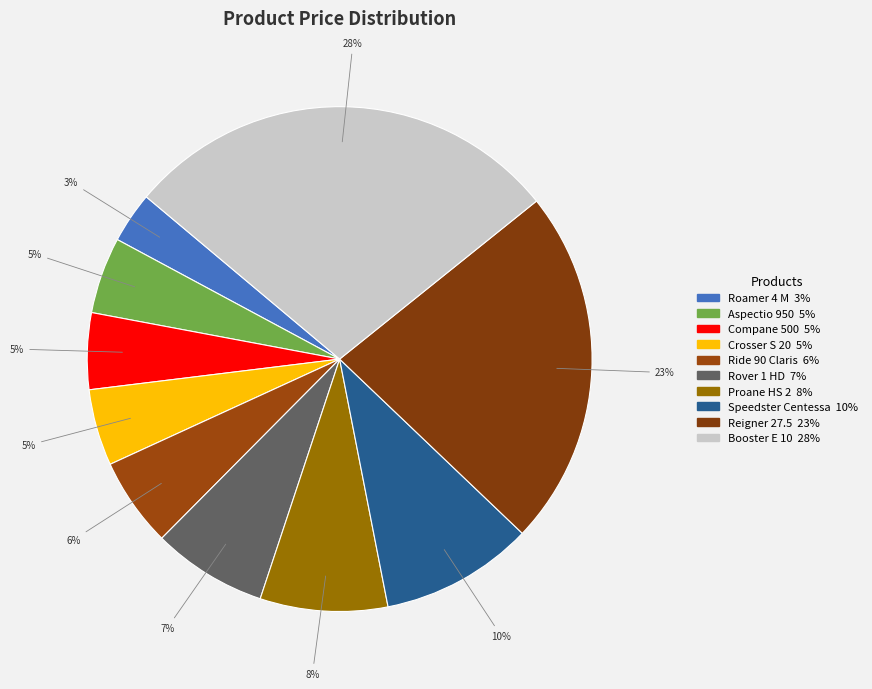

How many segments does this pie chart have?

10